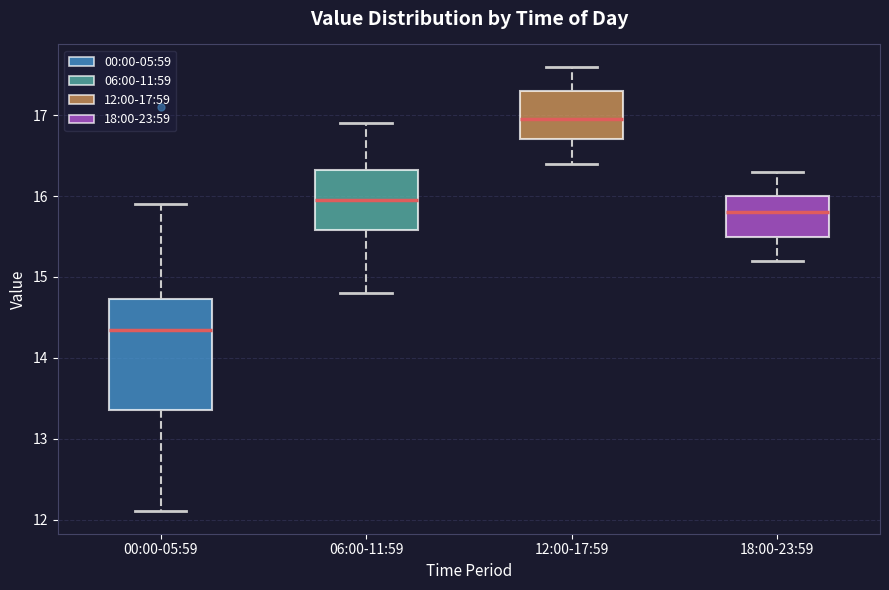

Which box's median line is the highest?

12:00-17:59